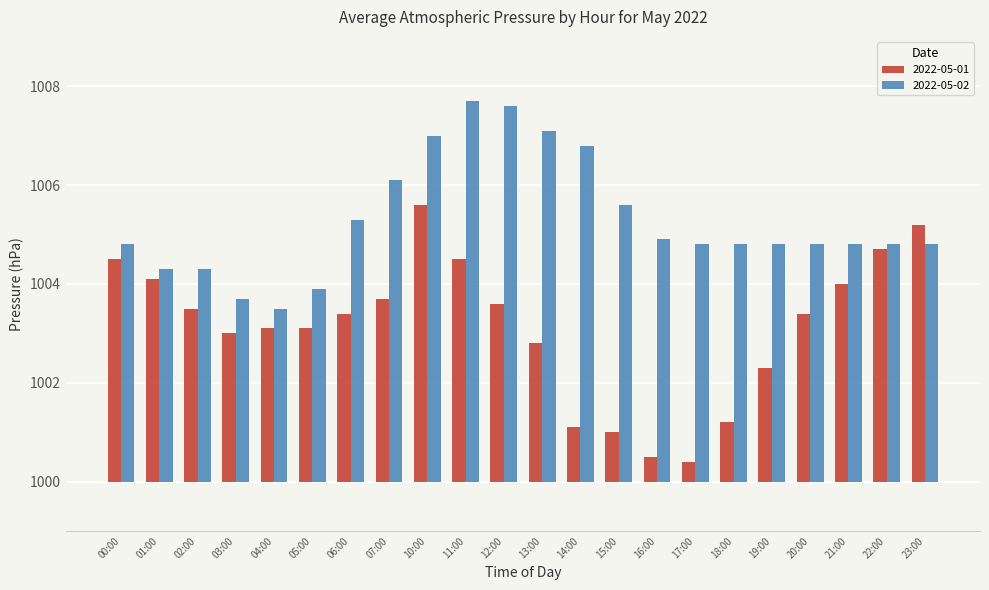

The 2022-05-02 series shows 7.7 at 11:00. True or false?

True